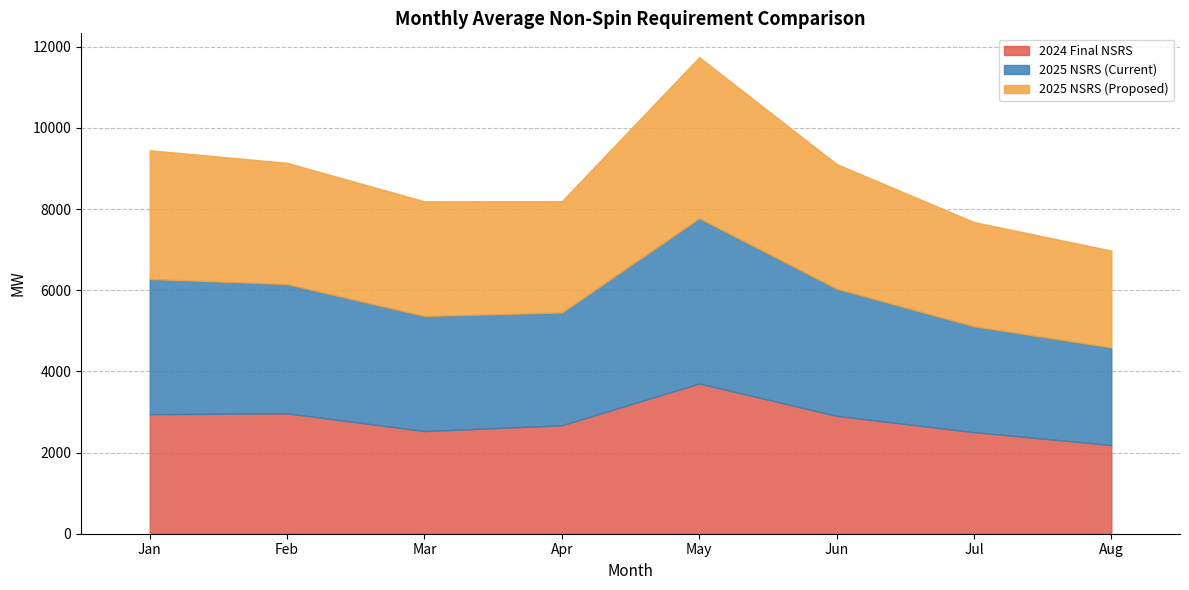

Reading right to left, extract all data points from this chart.

2024 Final NSRS: 2184.8	2503.3	2905.6	3702.4	2671.8	2529.2	2967.5	2945.3
2025 NSRS (Current): 2405.9	2608.9	3133.7	4073.6	2779.4	2836.5	3185.1	3333.2
2025 NSRS (Proposed): 2385.4	2567.4	3071.5	3966.5	2742.6	2824.9	2985.4	3171.2